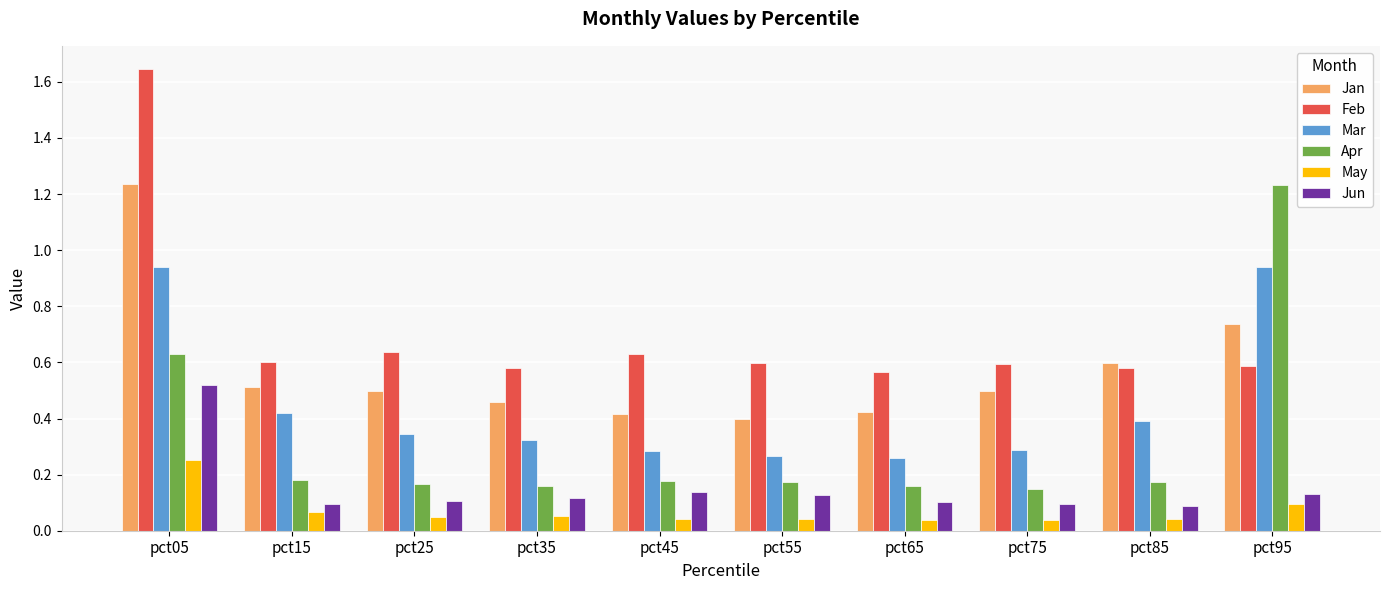

Between pct05 and pct35, which series saw the biggest shift?

Feb